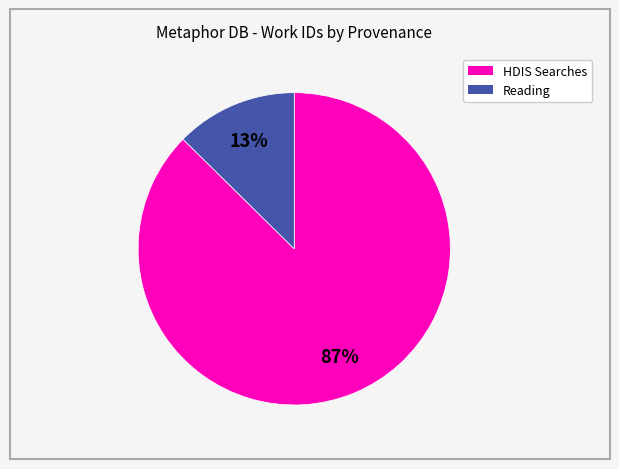

To the nearest percent, what is the average slice percentage?

50%